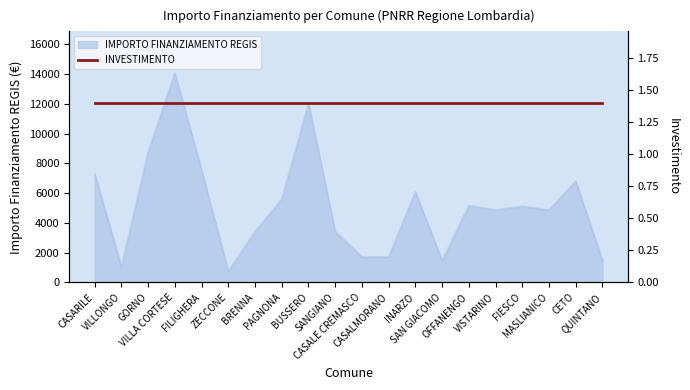

Where is the data nearest to the value 7396?

CASARILE